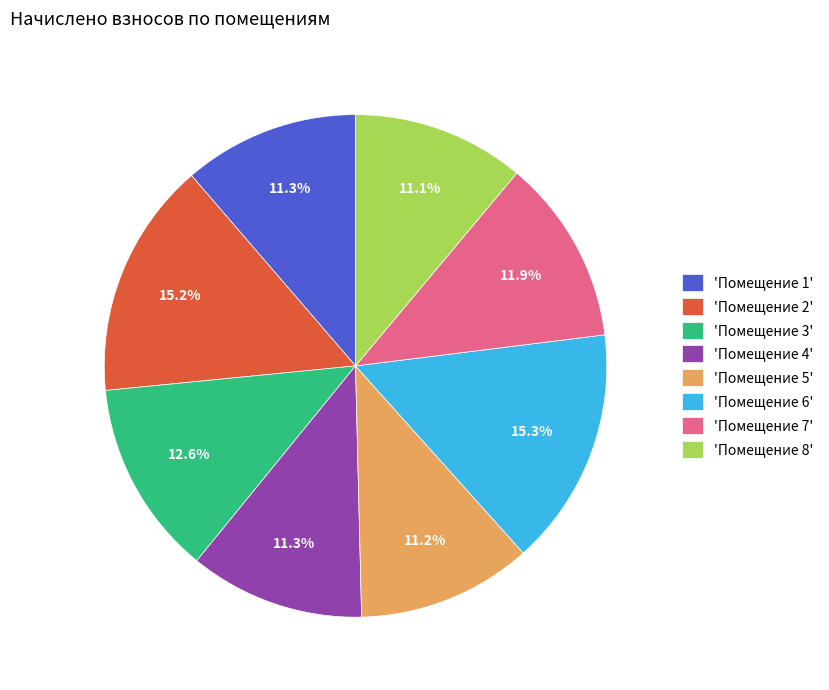

Between 'Помещение 8' and 'Помещение 7', which is larger?

'Помещение 7'